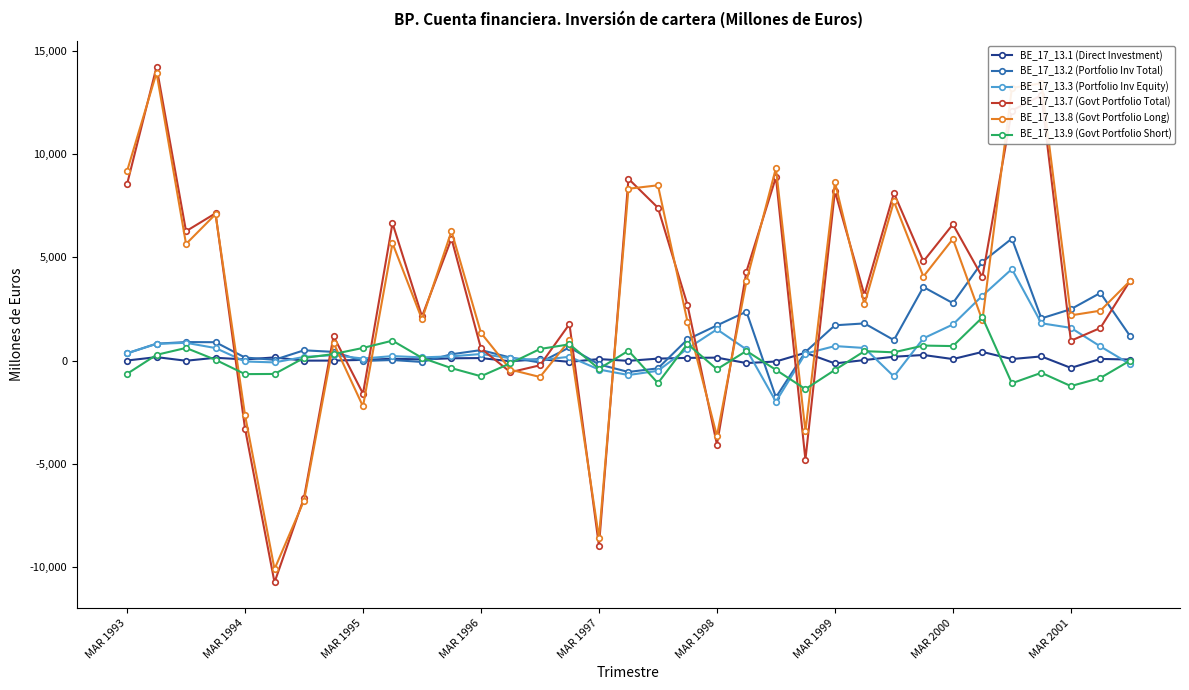

How many lines are shown in the chart?

6